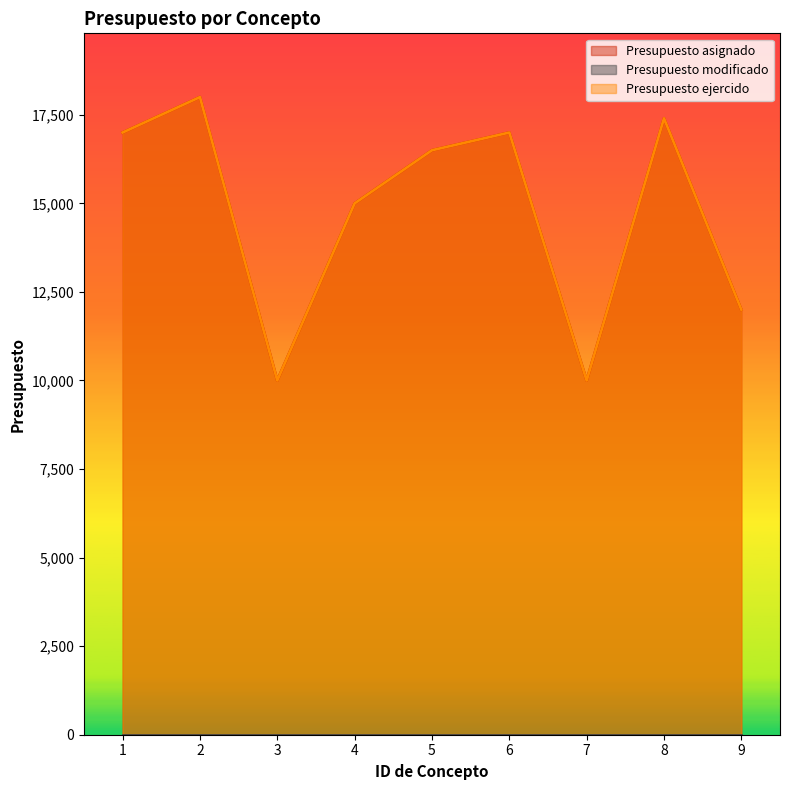

Read the Presupuesto ejercido value at 4.

15000.0